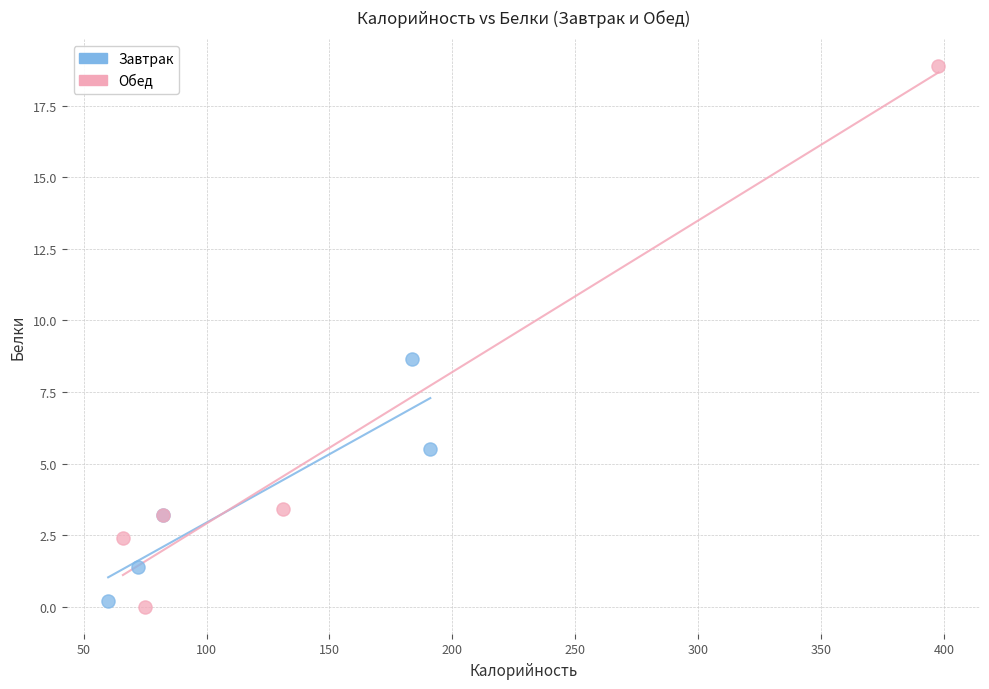

Which series reaches the maximum Y coordinate?

Обед